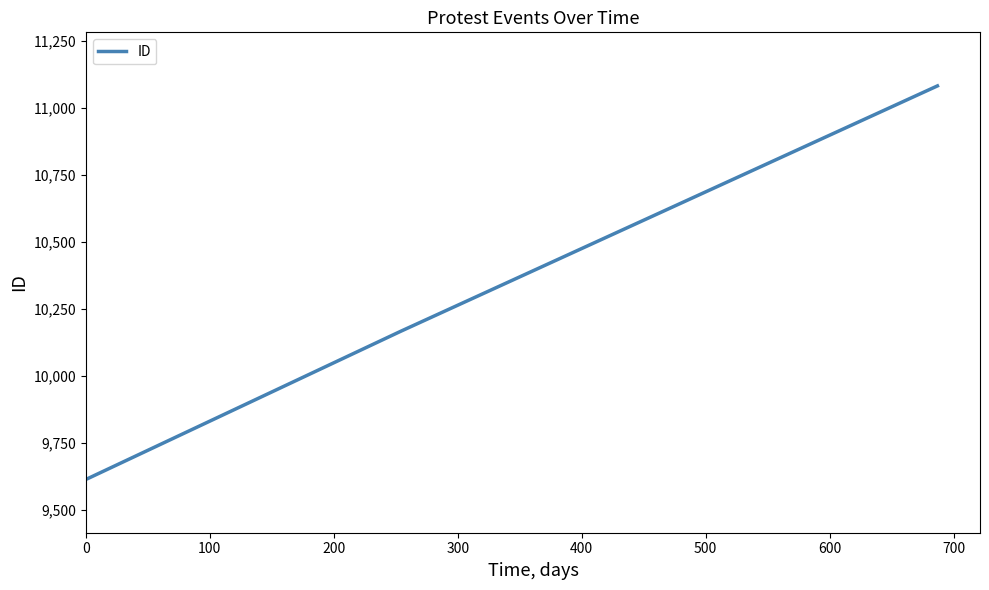

What is the minimum value shown in the chart?

9615